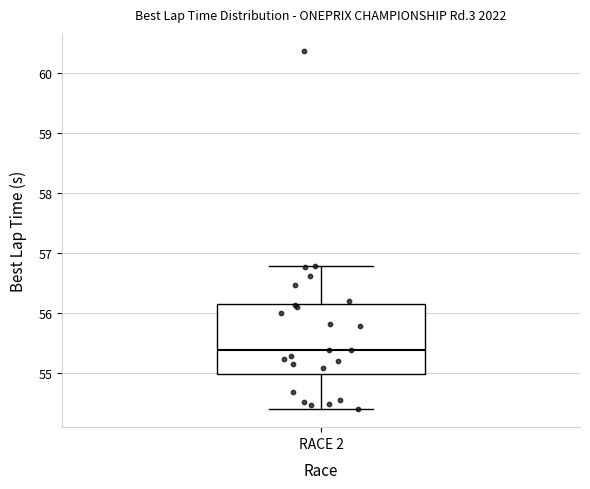

Transcribe this box plot: give where the median line is, the range the box spans, and where the two whiskers end, as read against the y-axis. The values are not printed on the chart, so give them approximately, as read against the axis.

median 55.4, box 55.0 to 56.1, whiskers 54.4 to 56.8